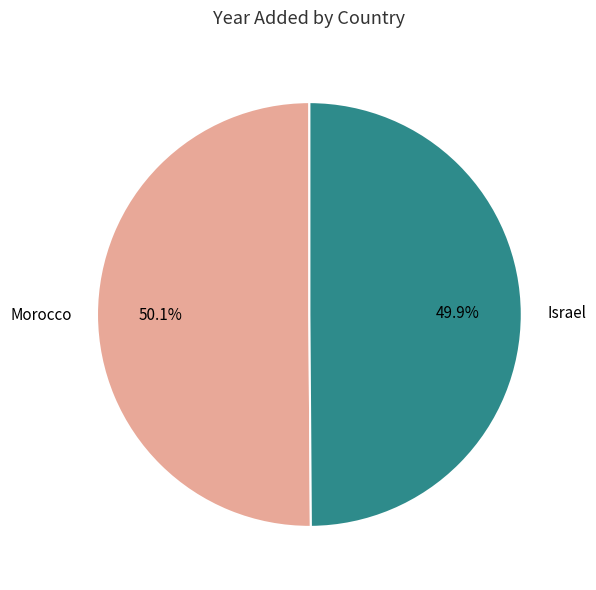

To the nearest percent, what portion does Morocco represent?

50%